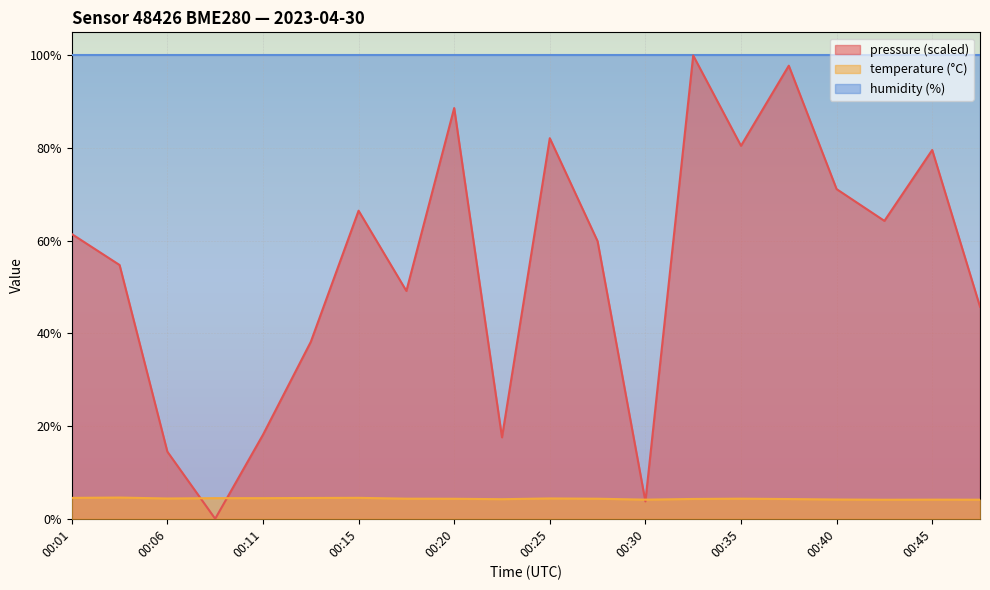

What is the difference between the maximum and minimum values in the temperature series?

0.5